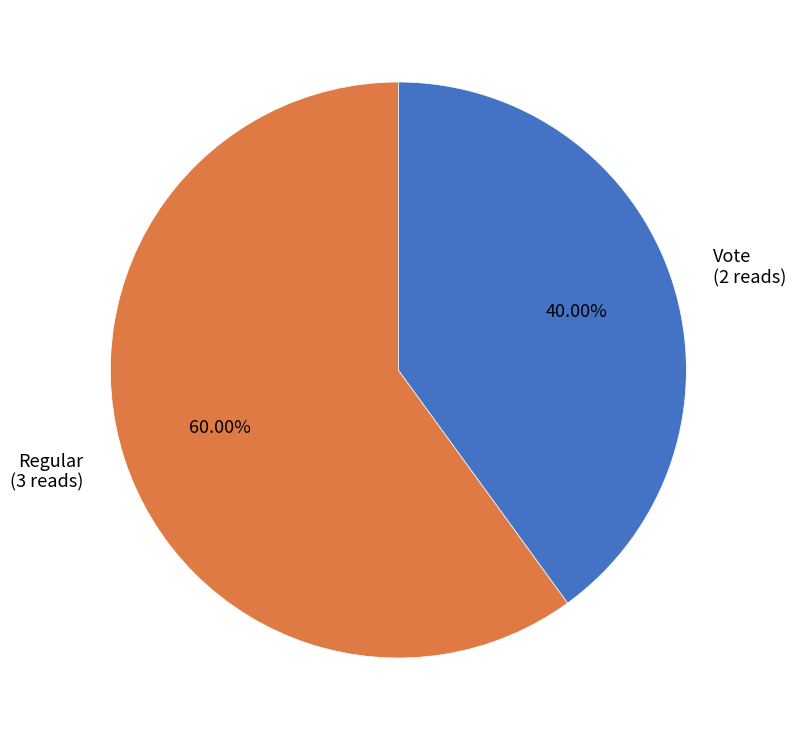

What is the ratio of the value at Regular to the value at Vote?

1.5